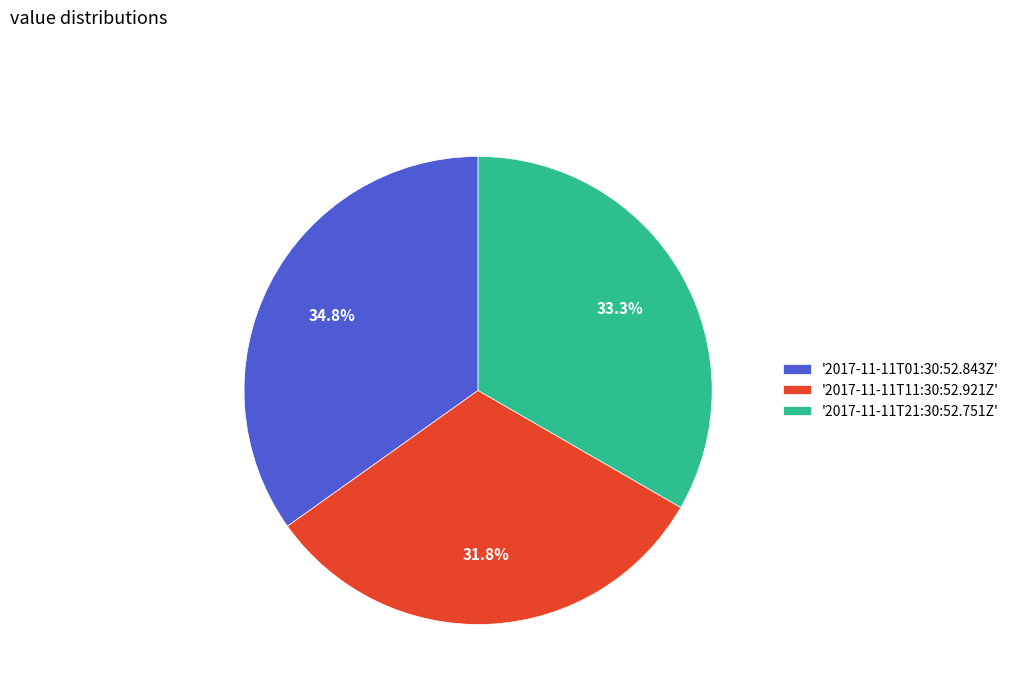

Is there a majority slice in this chart?

No